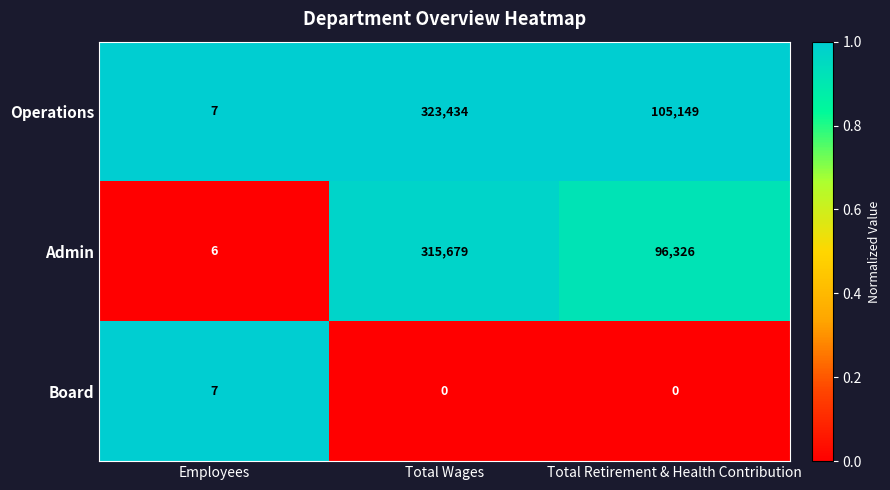

Where does the Operations series first go above 105149?

Total Wages